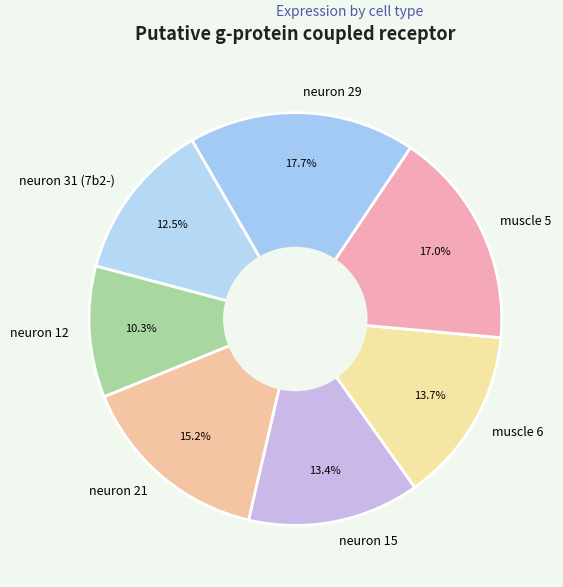

Do neuron 29 and neuron 12 together represent more than half of the pie?

No